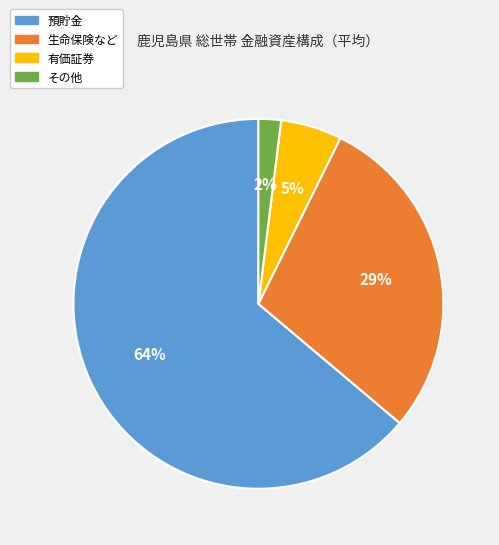

Combined, do その他 and 有価証券 account for over 50%?

No